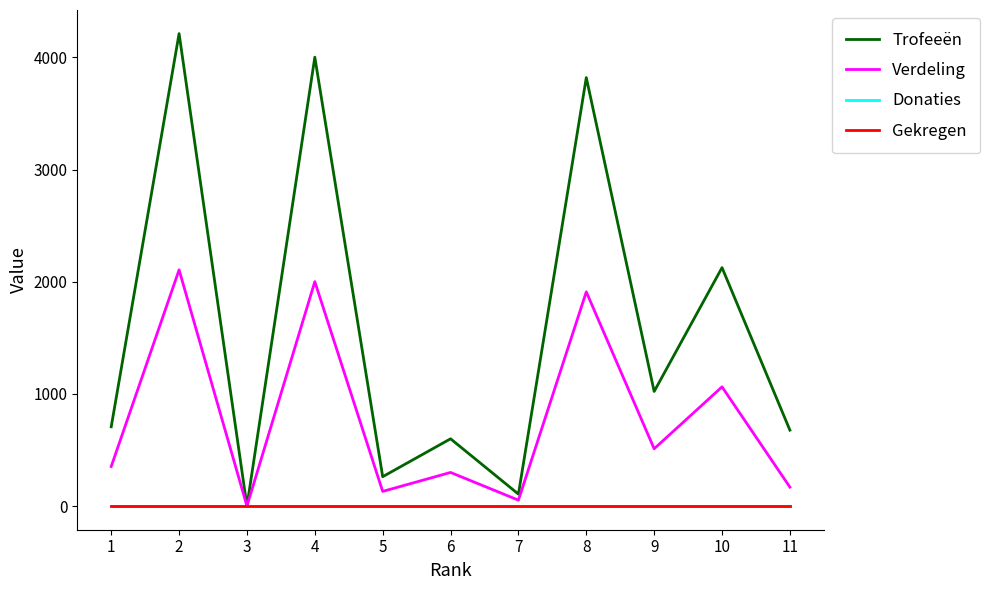

Is this an area chart (filled region under the line)?

No